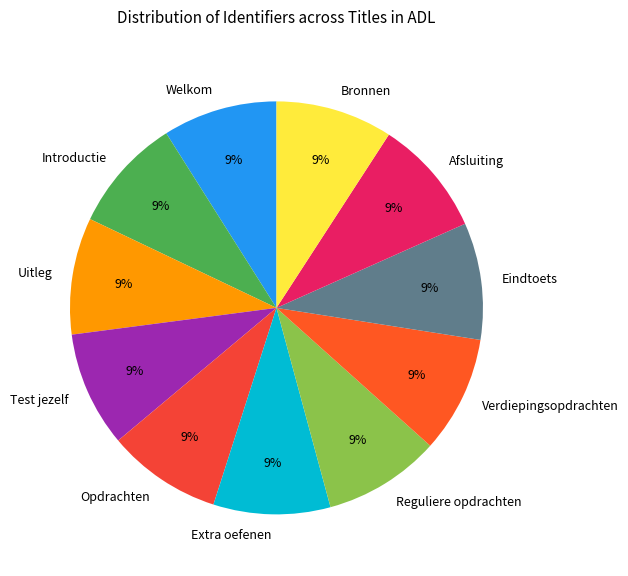

Is it true that Uitleg is 9% of the pie?

True